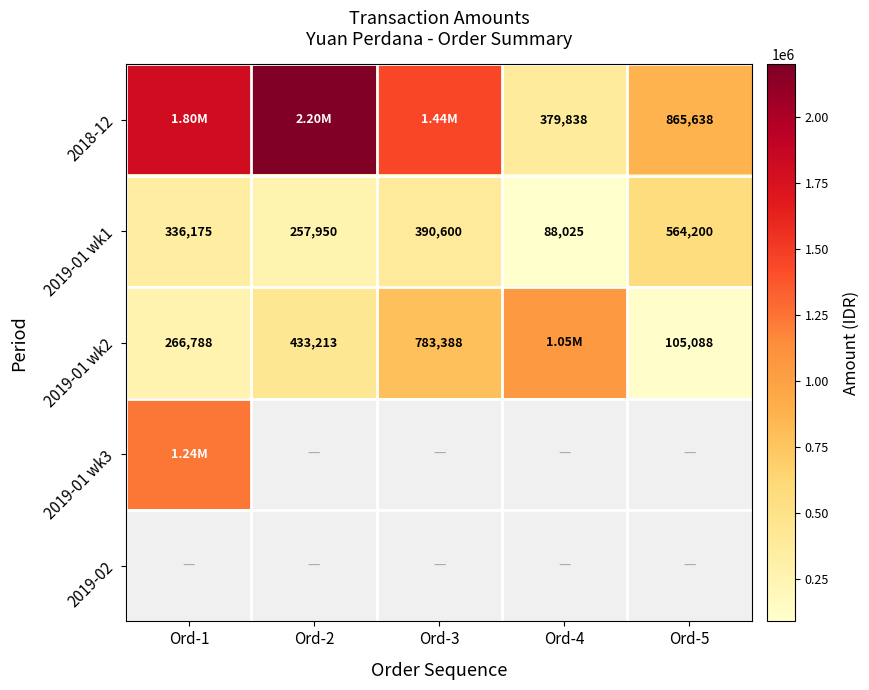

Count the number of categories in the chart.

5